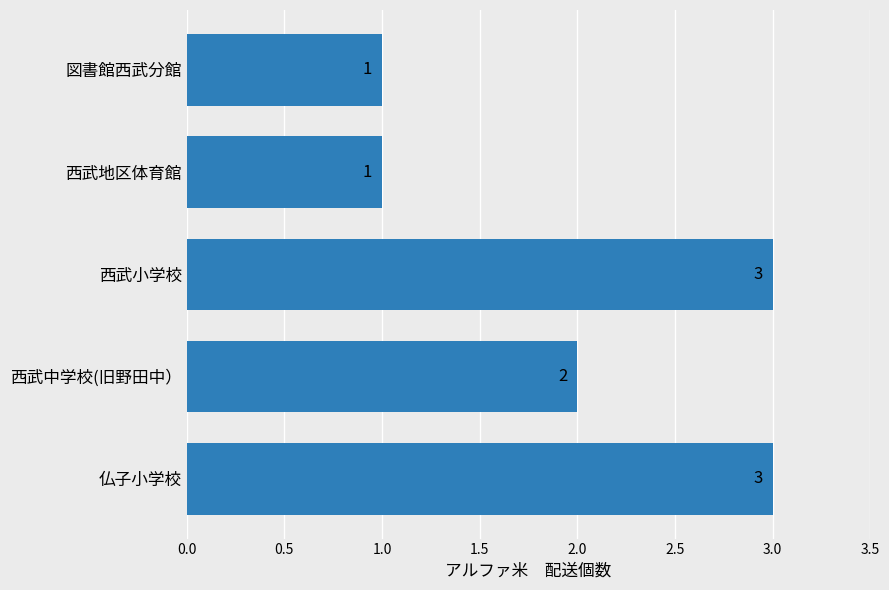

What is the greatest value displayed?

3